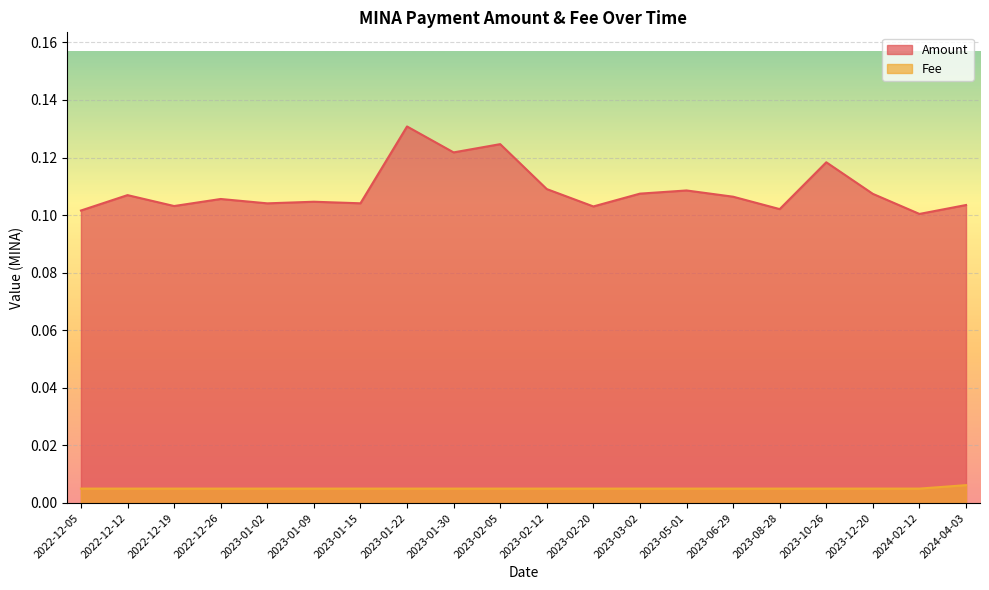

Is the value of Amount at 2023-05-01 greater than the value of Fee at 2023-08-28?

Yes